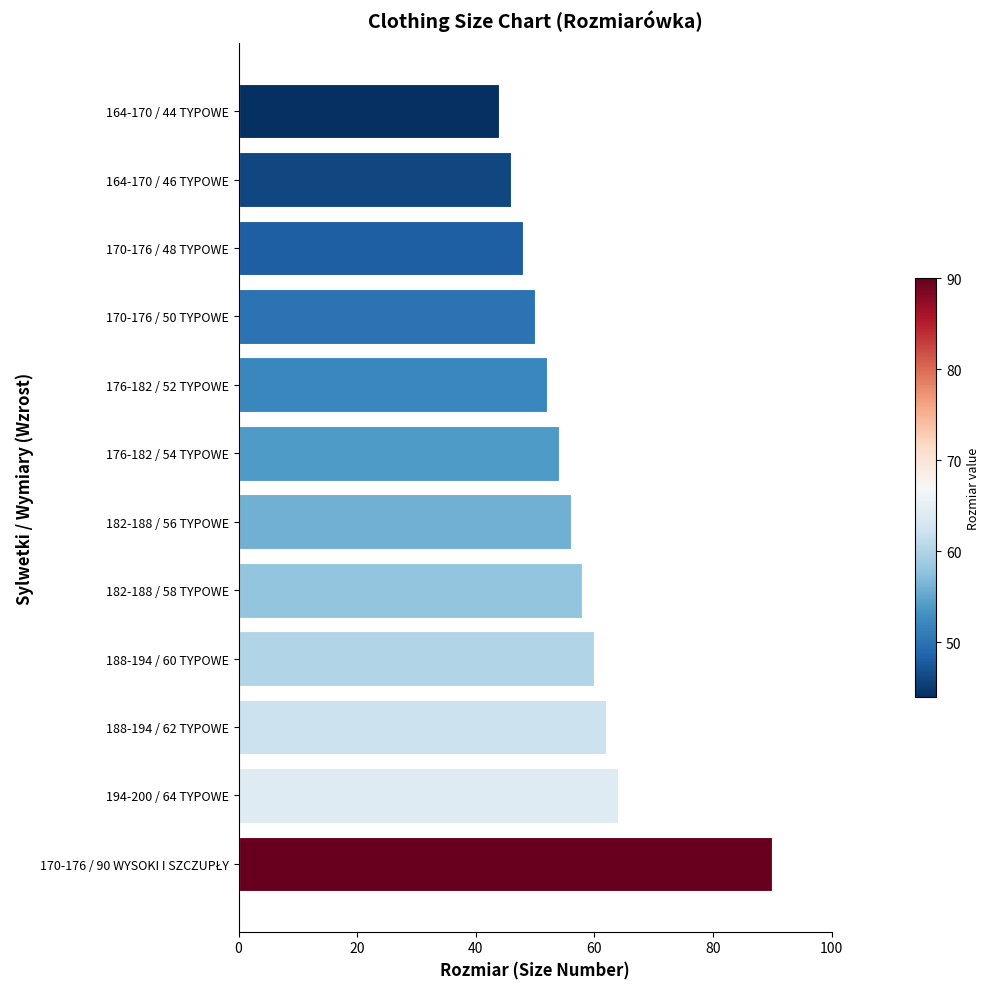

Reading bottom to top, transcribe all the data shown in this chart.

90	64	62	60	58	56	54	52	50	48	46	44